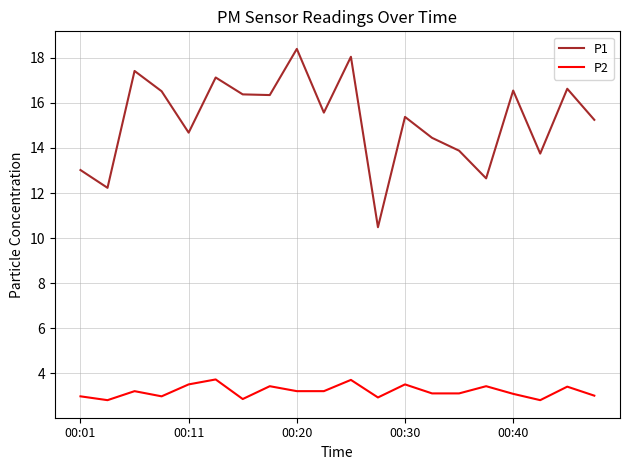

Which series has the largest range (max minus min)?

P1